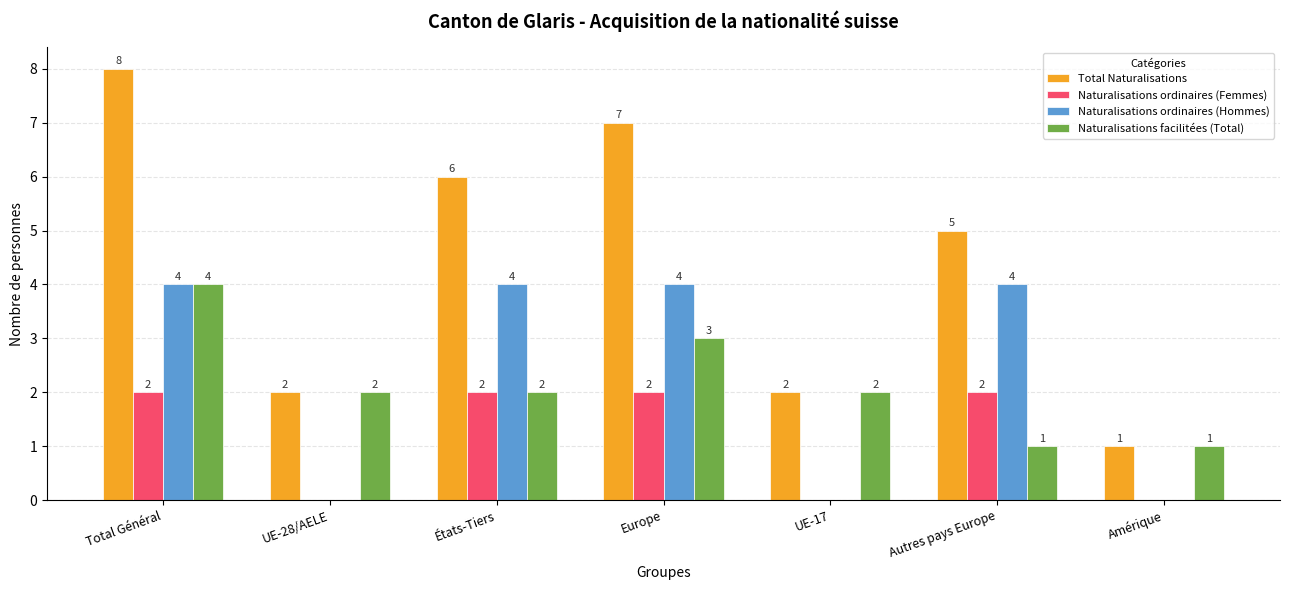

What is the sum of all Naturalisations ordinaires (Hommes) values?

16